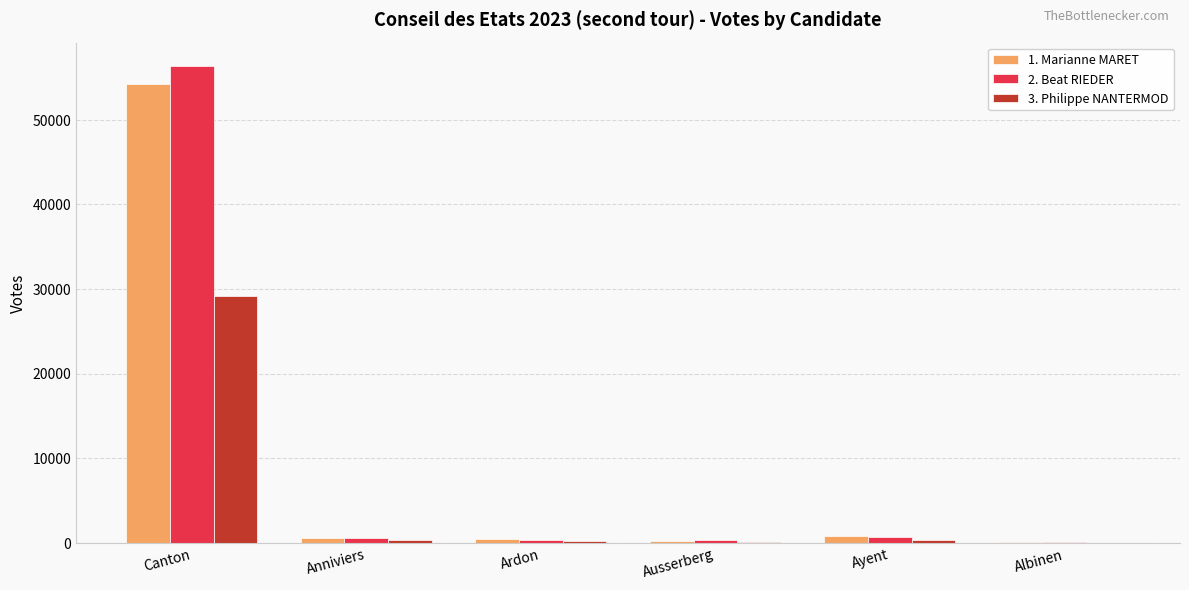

Which category has the highest value in the 1. Marianne MARET series?

Canton